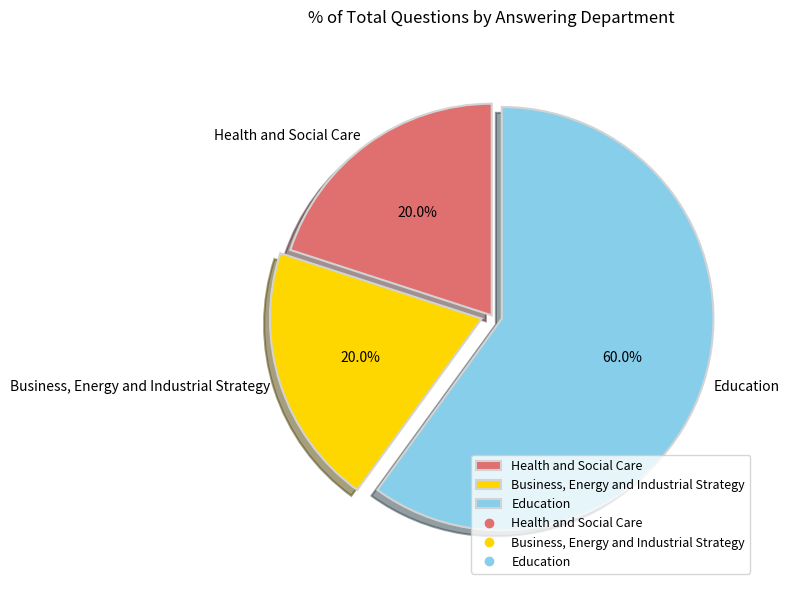

How many segments does this pie chart have?

3